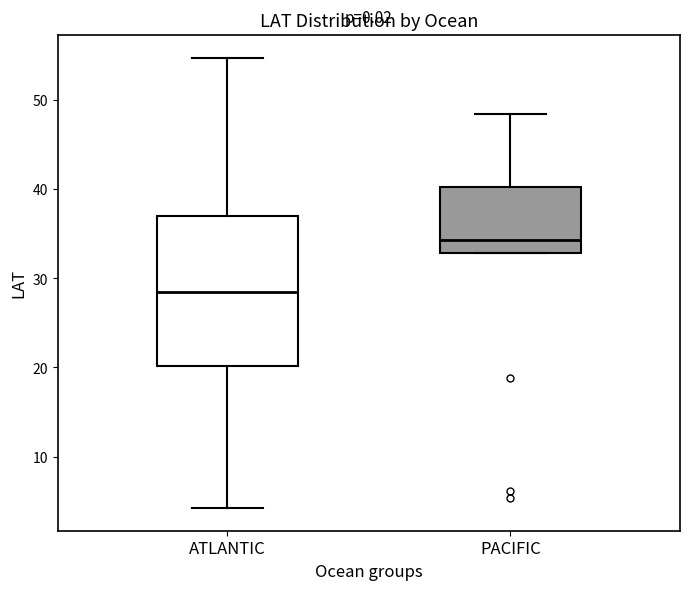

Reading left to right, transcribe this box plot: for each box, give where its median line is, the range the box spans, and where its two whiskers end, as read against the y-axis. The values are not printed on the chart, so give them approximately, as read against the axis.

ATLANTIC: median 29, box 20 to 37, whiskers 4 to 55
PACIFIC: median 34, box 33 to 40, whiskers 33 to 49